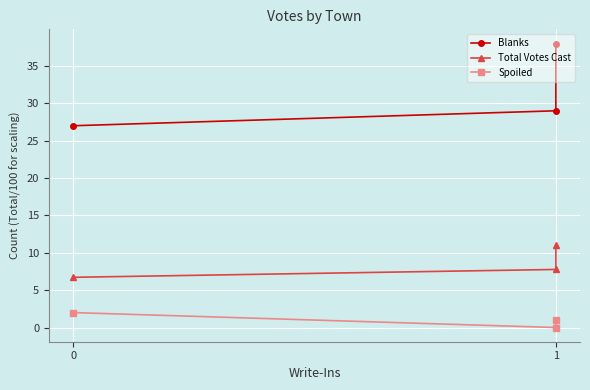

Which series has the largest total across all categories?

Blanks